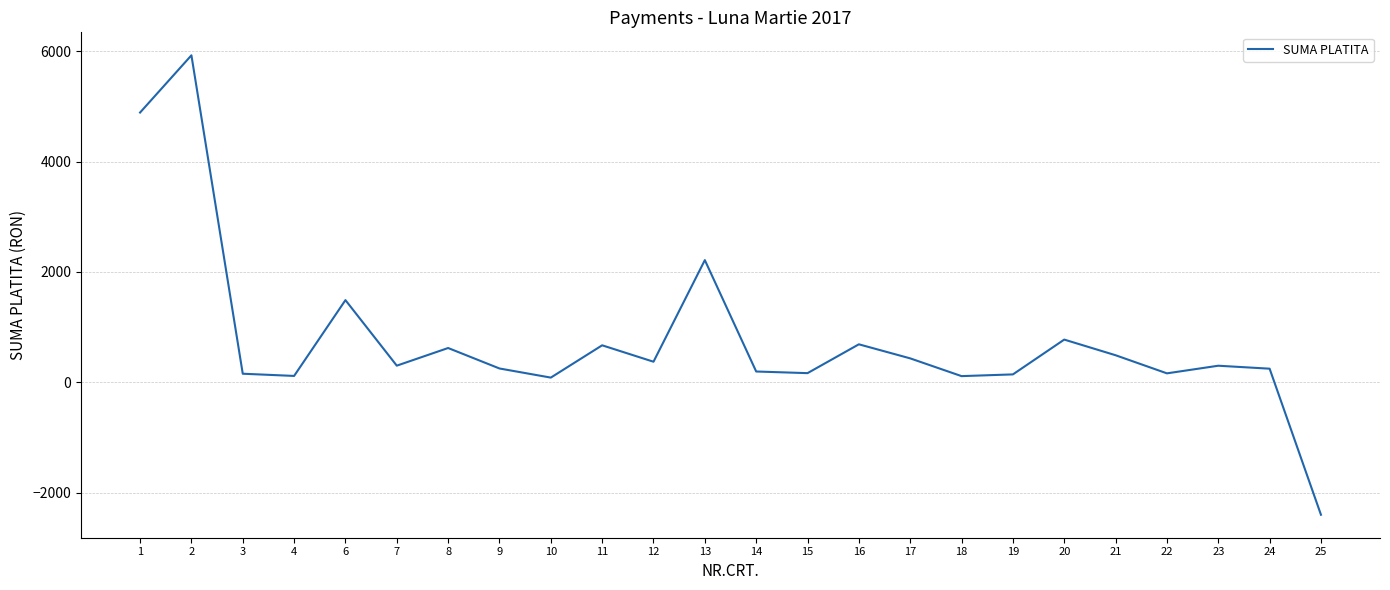

What is the difference between the values at 8 and 12?

248.4